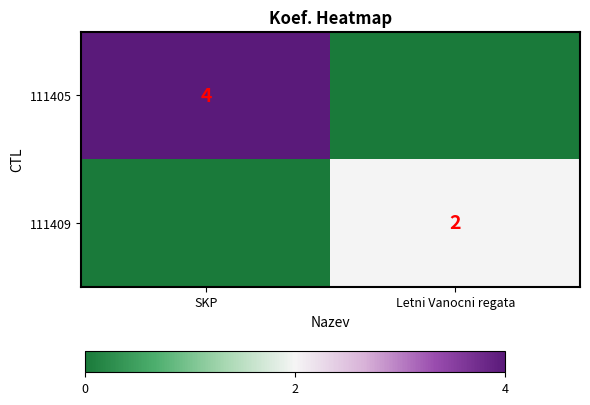

The 111409 series shows 2 at Letni Vanocni regata. True or false?

True